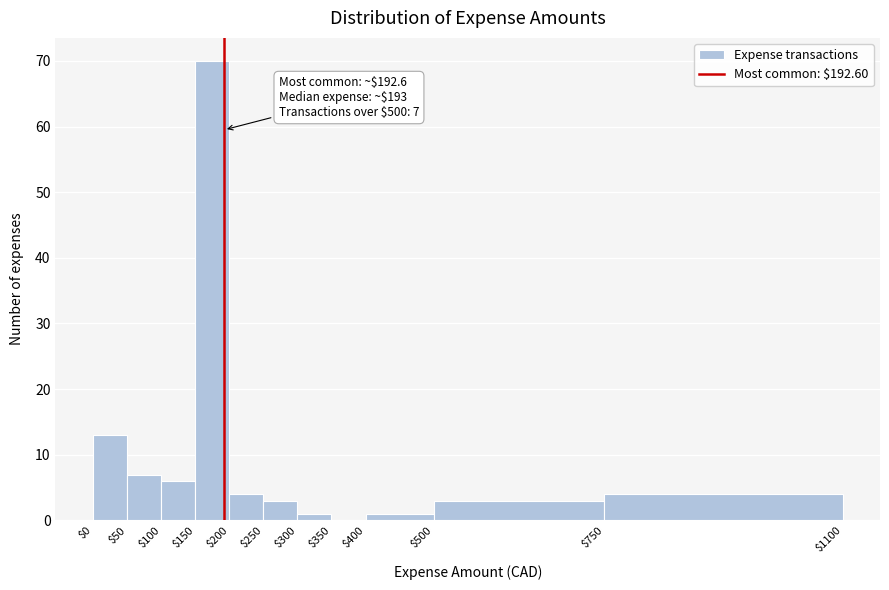

Over which range of the x-axis is the bar tallest?

$150 to $200